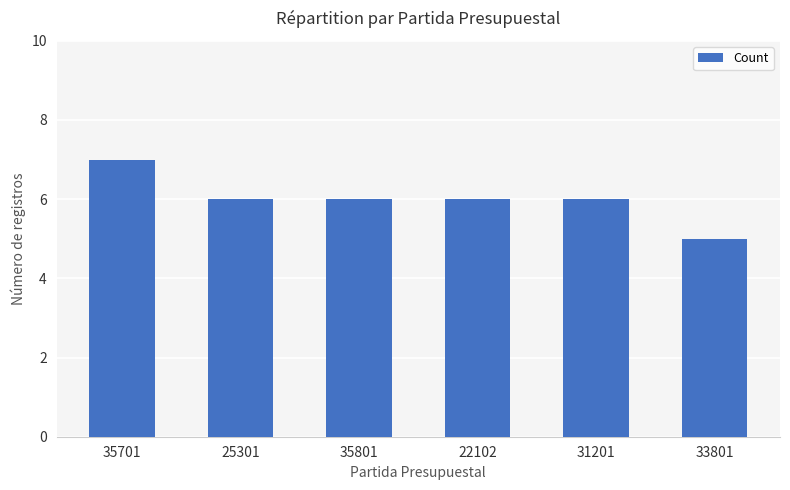

Reading right to left, what are all the values shown in this chart?

33801=5	31201=6	22102=6	35801=6	25301=6	35701=7